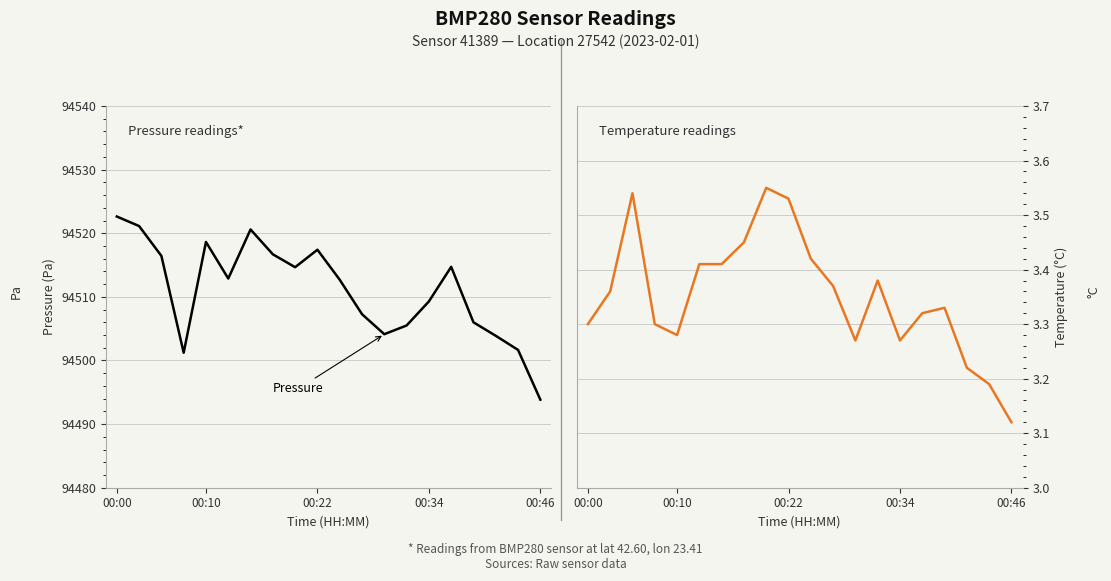

Which series changed the most between 00:34 and 18?

pressure